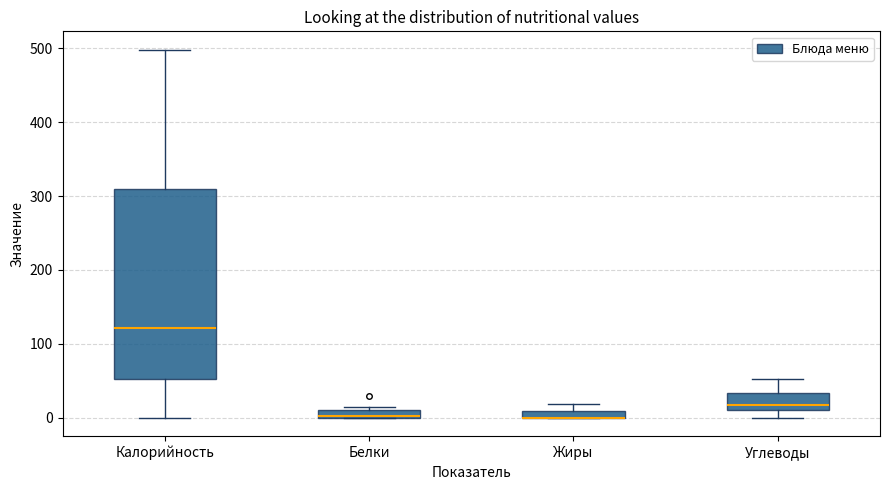

Where is the upper edge of the box for Жиры on the y-axis? The values are not printed on the chart, so give them approximately, as read against the axis.

10